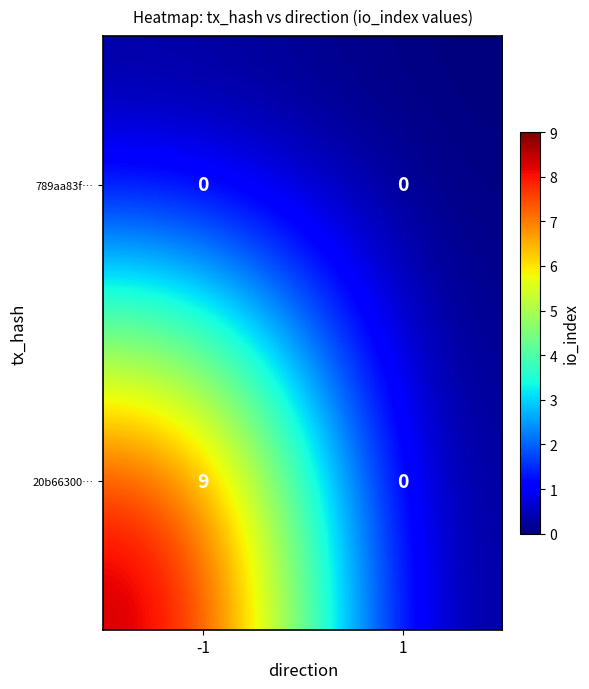

How many distinct data groups are displayed?

2